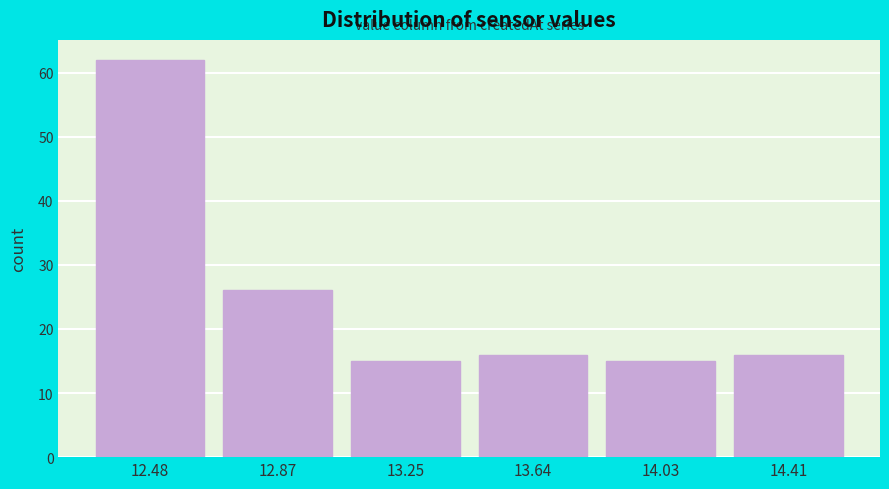

Reading right to left, extract all data points from this chart.

16	15	16	15	26	62